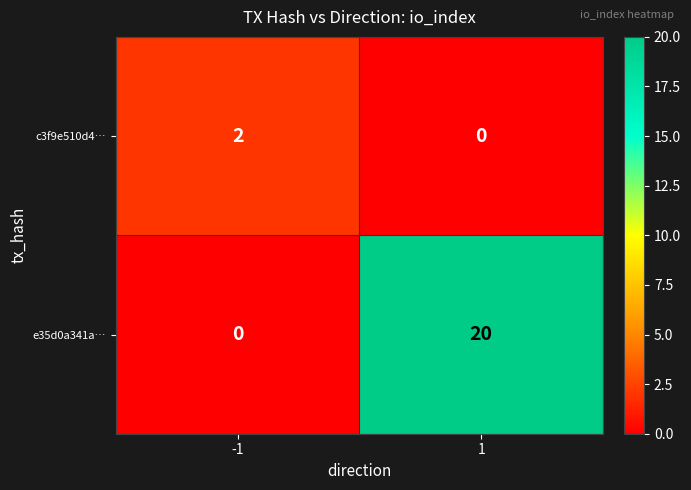

Between -1 and 1, which series saw the biggest shift?

e35d0a341a…